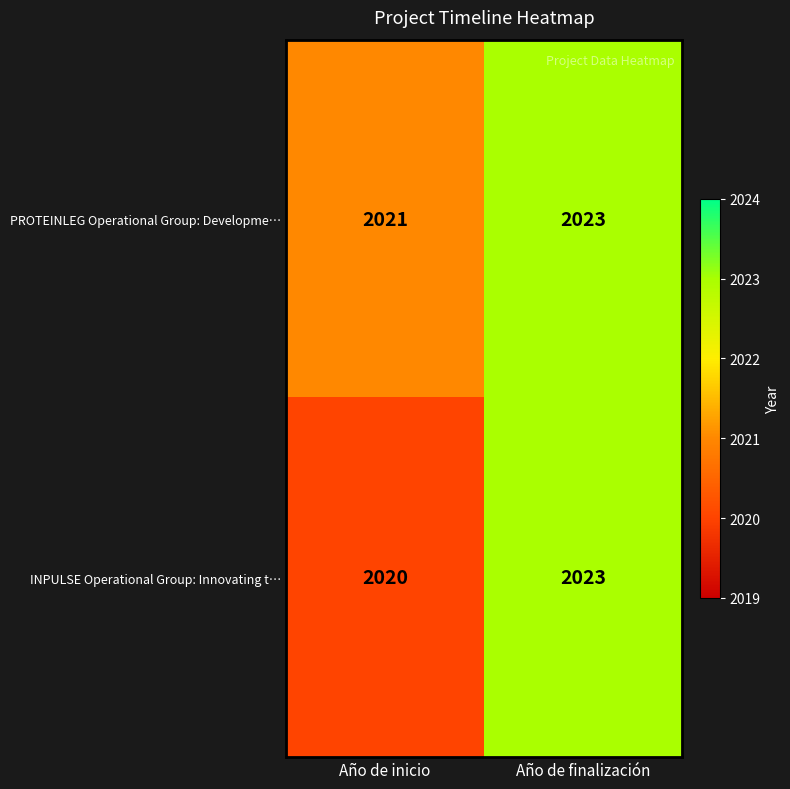

At which category does the chart reach its peak across all series?

Año de finalización